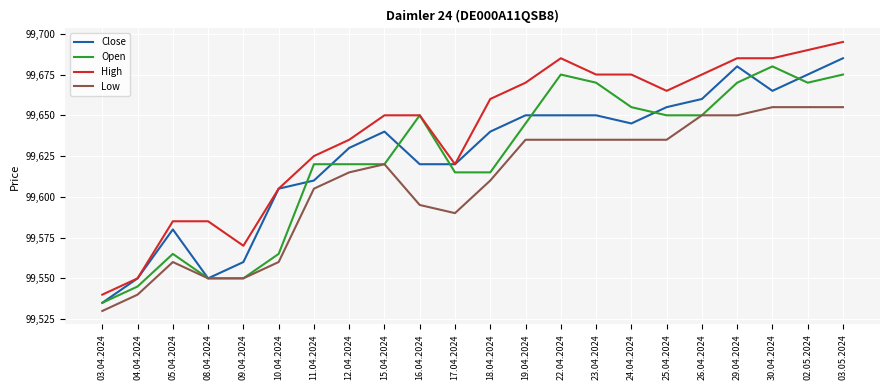

What position from the right is 11.04.2024?

16